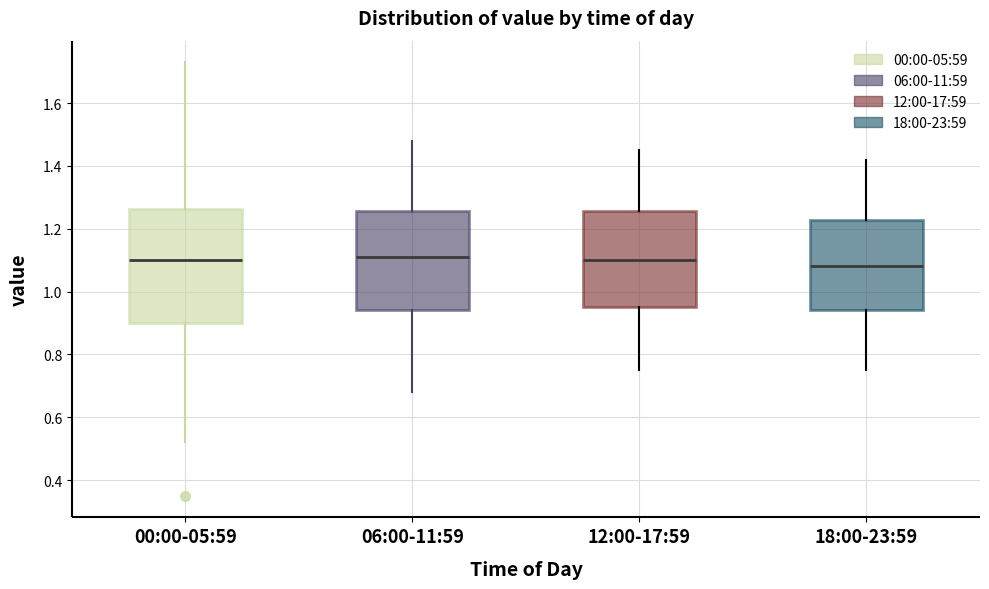

Comparing the boxes themselves (not the whiskers), which one is the tallest?

00:00-05:59